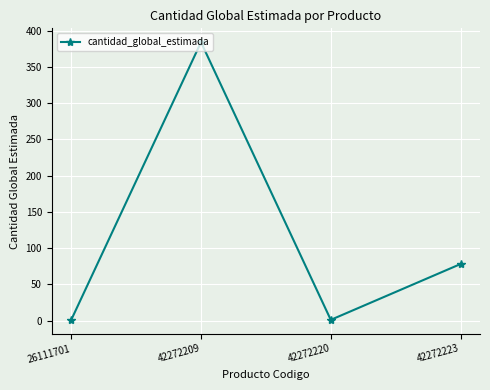

What is the smallest value displayed?

1